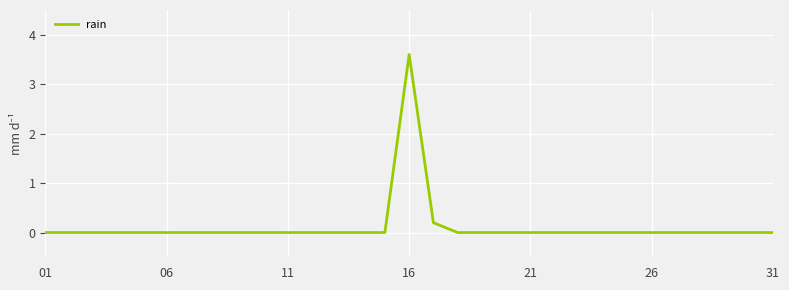

What is the greatest value displayed?

3.6